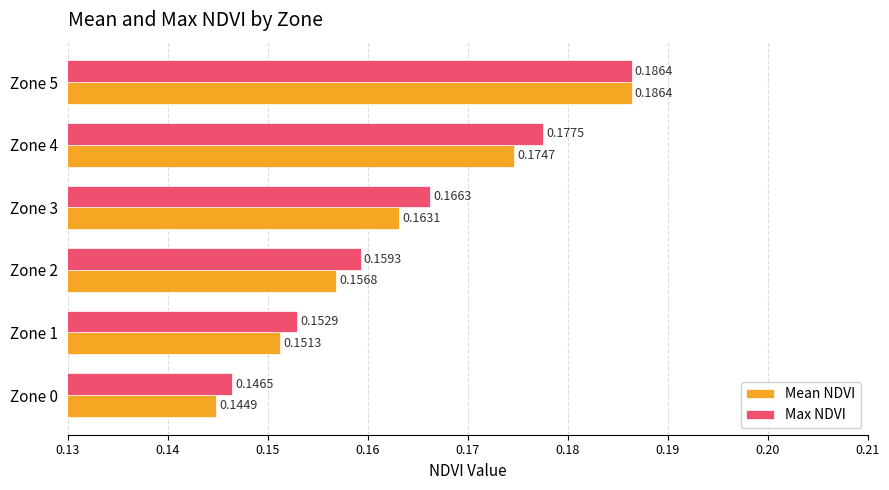

Which series has the largest total across all categories?

Max NDVI